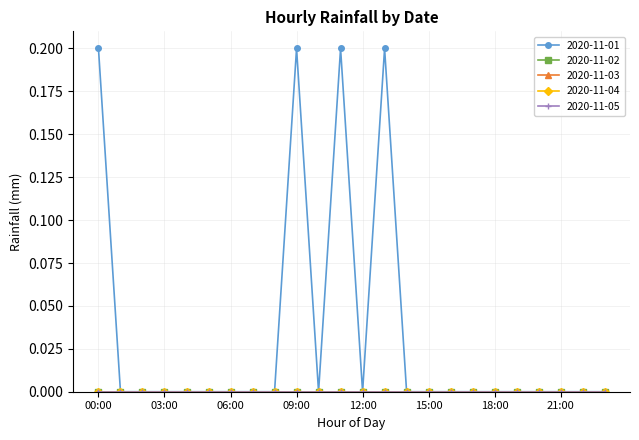

Which series has the largest range (max minus min)?

2020-11-01